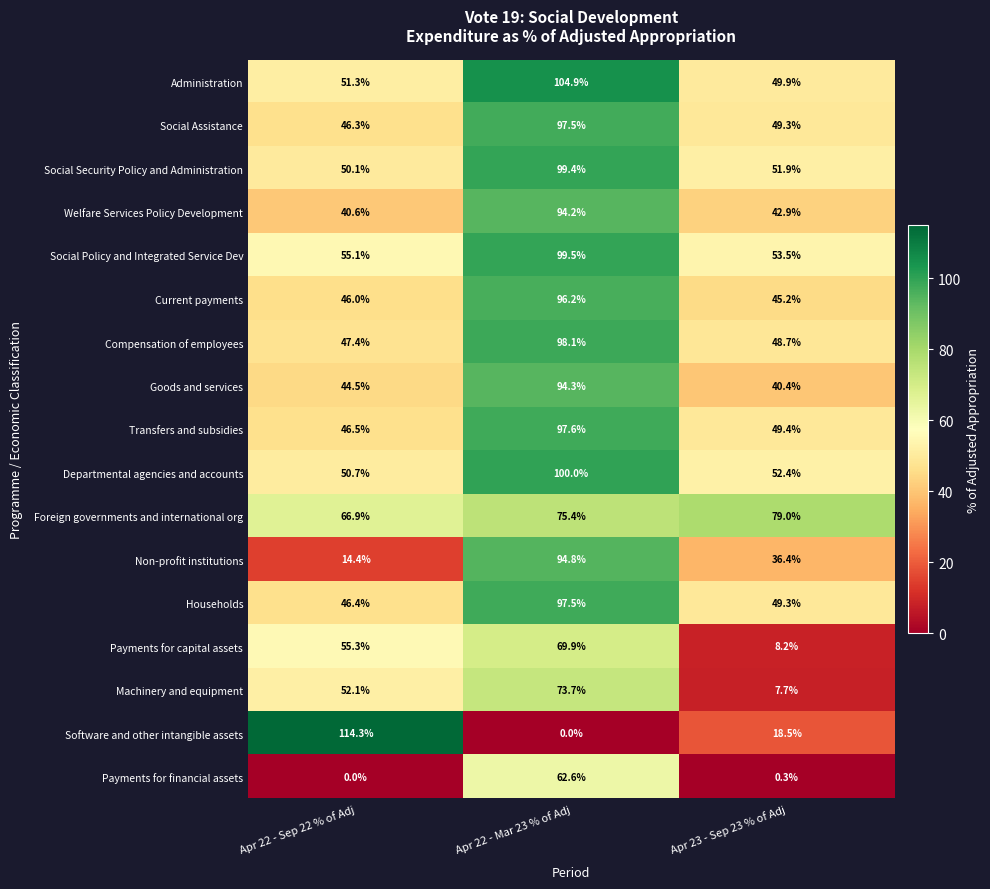

Between Apr 22 - Sep 22 % of Adj and Apr 22 - Mar 23 % of Adj, which series saw the biggest shift?

Software and other intangible assets